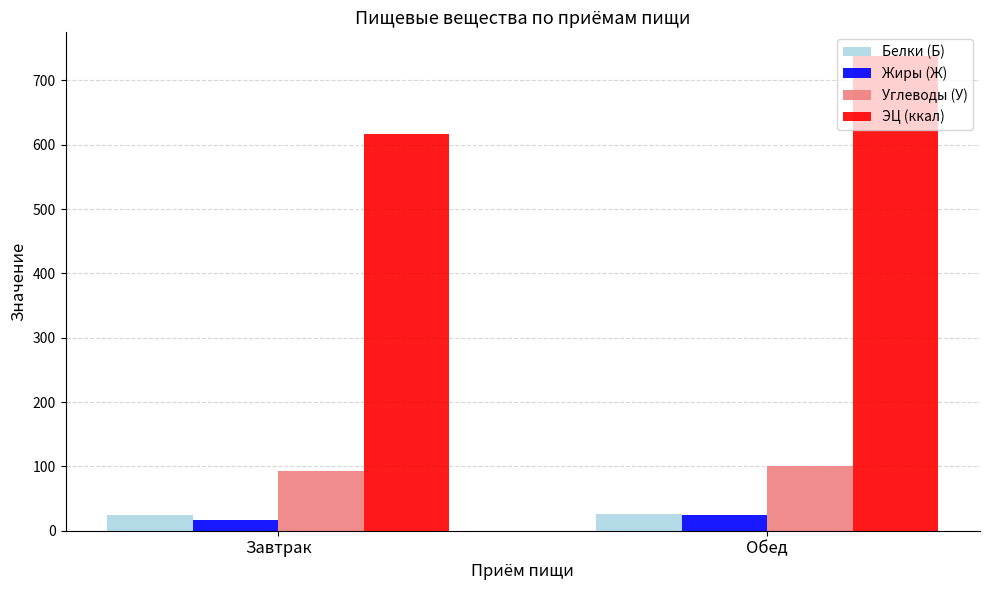

How many bars are there in each group?

4